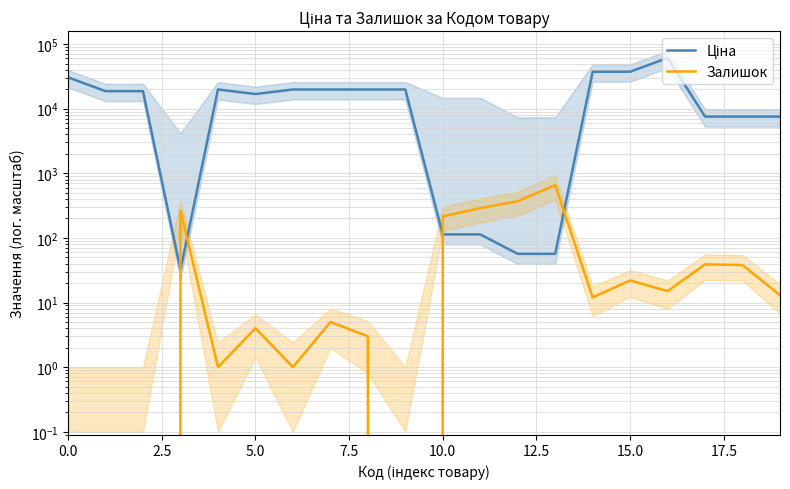

How many data points in Залишок are above 13?

9